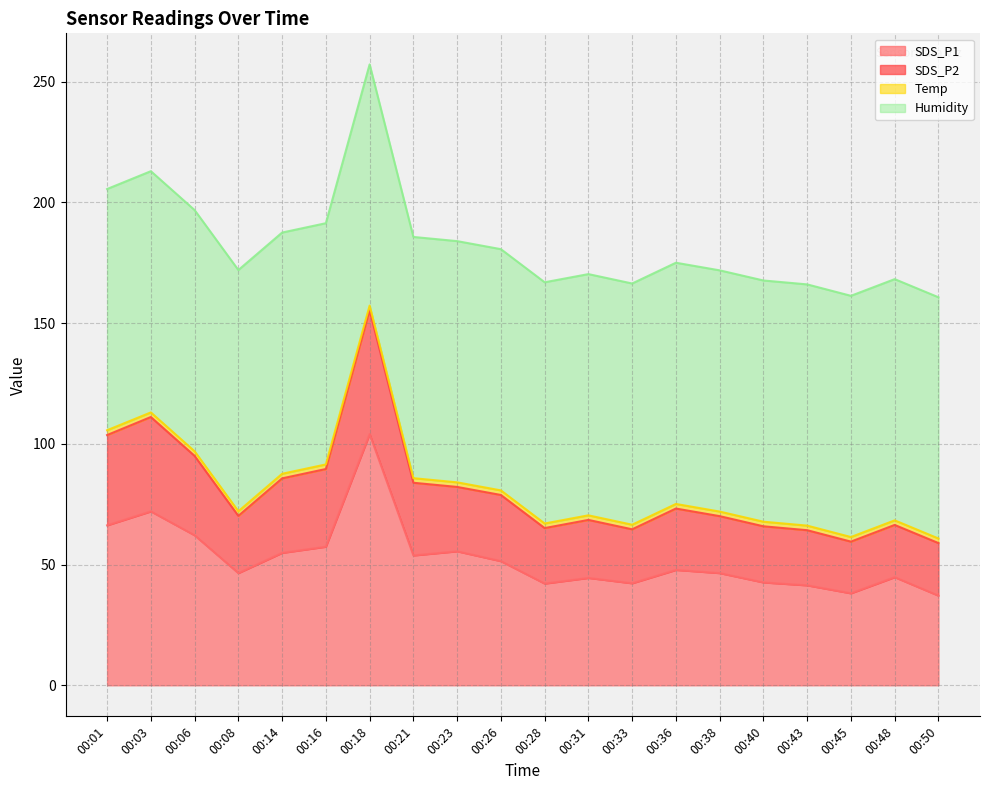

Does the chart display data point markers on the line(s)?

No